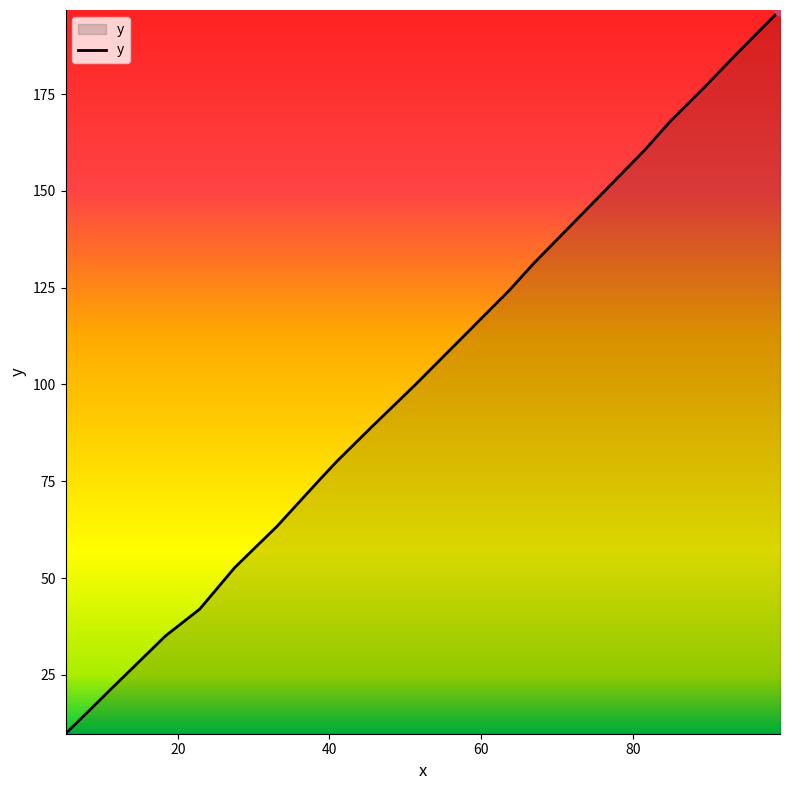

What is the difference between the maximum and minimum values?

186.9